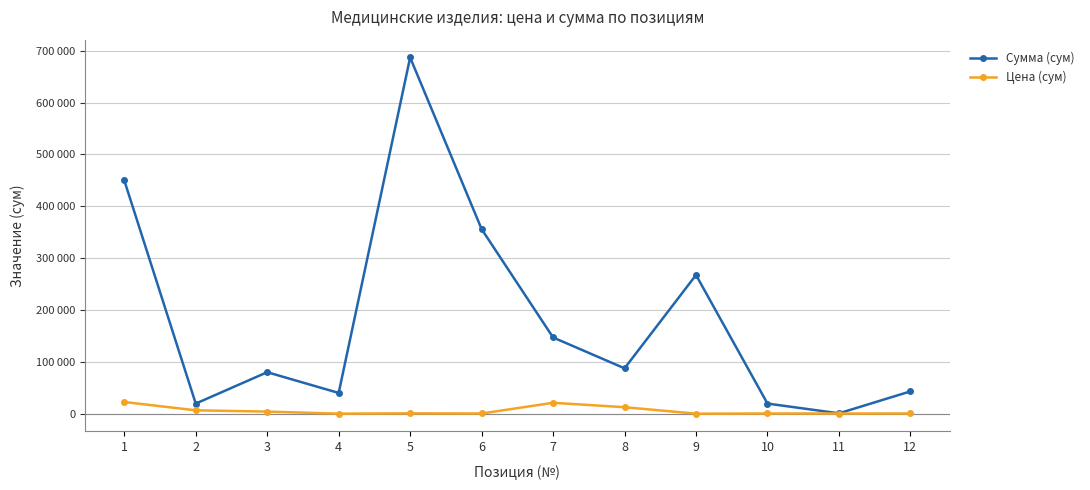

Which label corresponds to the smallest value in the chart?

9